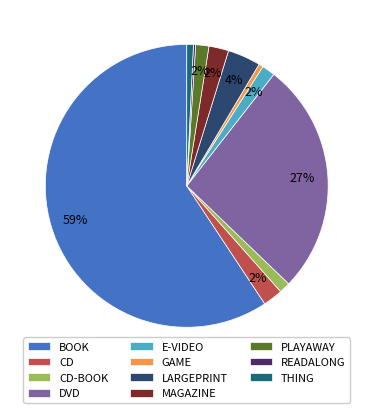

To the nearest percent, what is the combined percentage of CD-BOOK and GAME?

2%